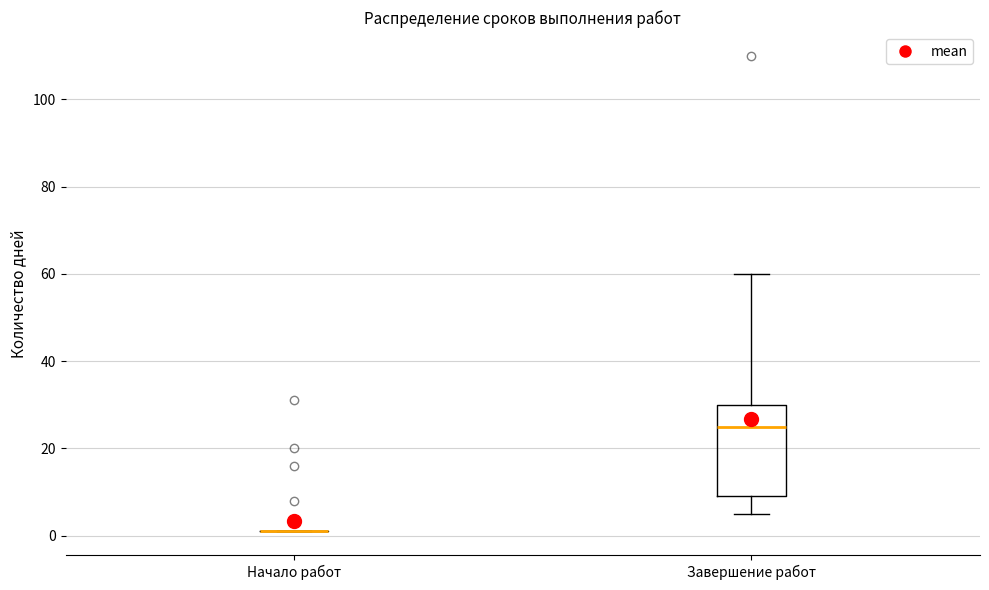

Which box is the tallest, from its lower edge to its upper edge?

Завершение работ